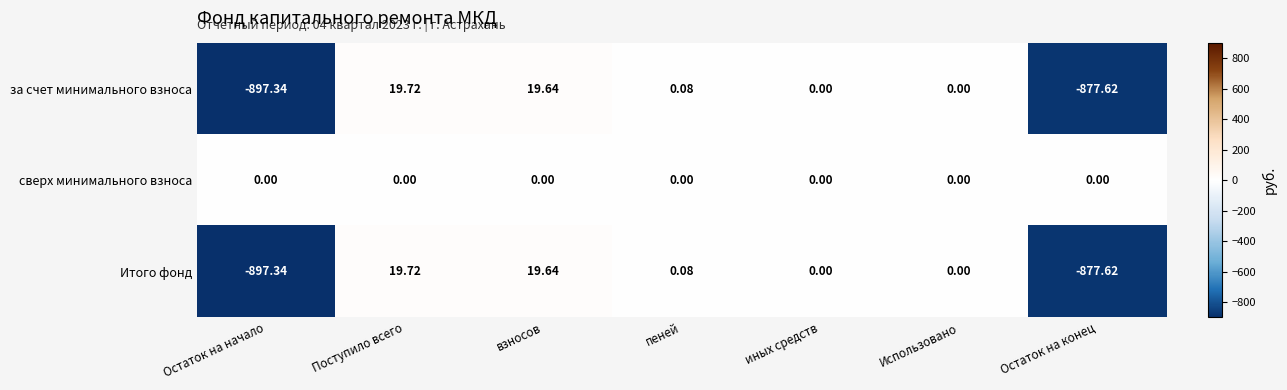

Which series has the largest total across all categories?

сверх минимального взноса